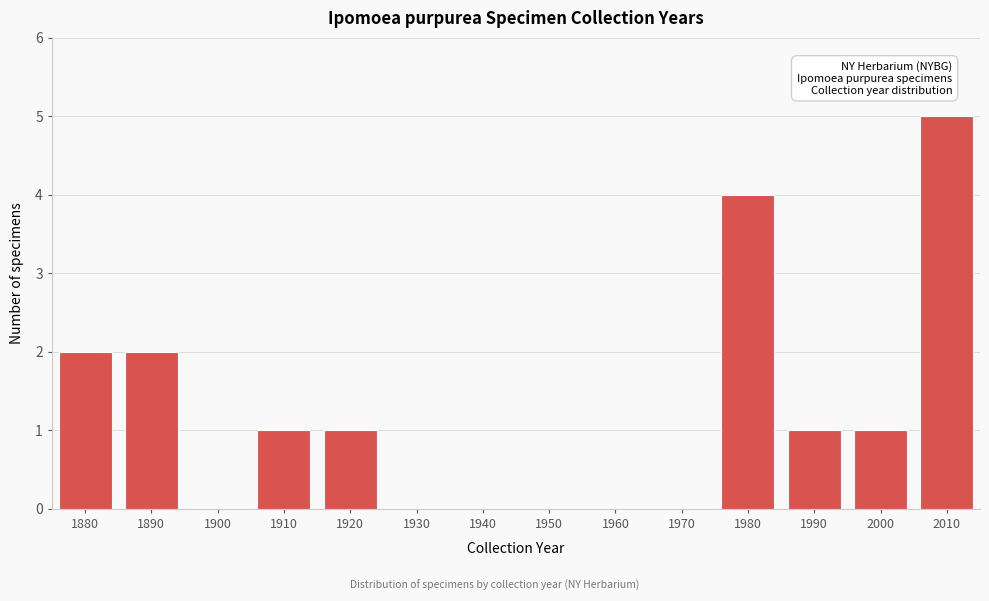

Reading left to right, list all the values displayed in this chart.

1880=2	1890=2	1900=0	1910=1	1920=1	1930=0	1940=0	1950=0	1960=0	1970=0	1980=4	1990=1	2000=1	2010=5